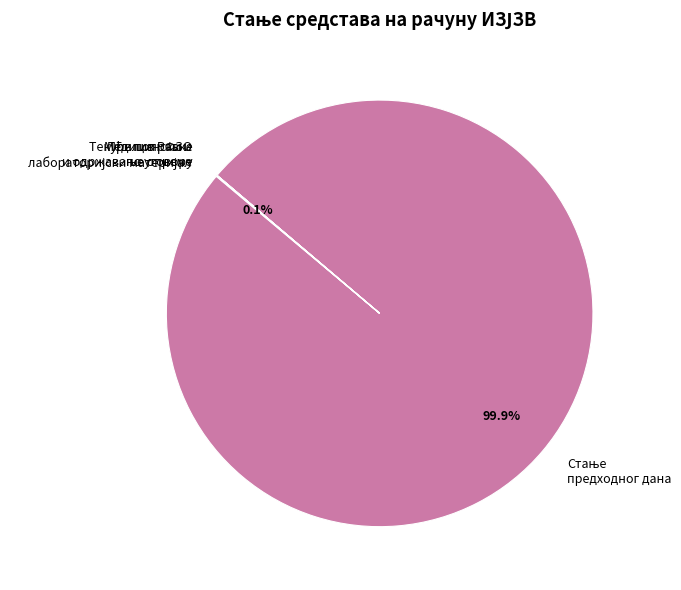

Does any single category account for the majority?

Yes